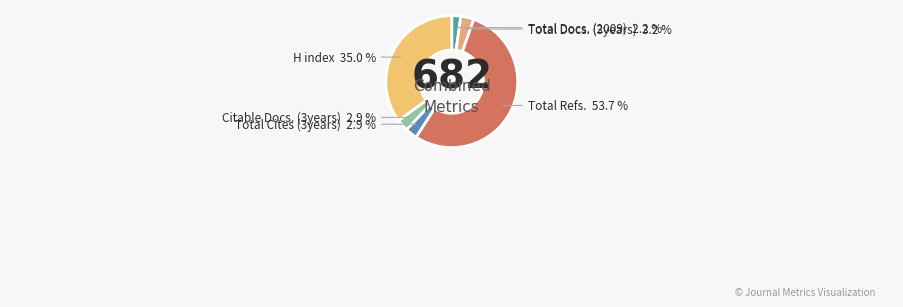

Which category has the smallest portion of the pie?

Total Docs. (2009)